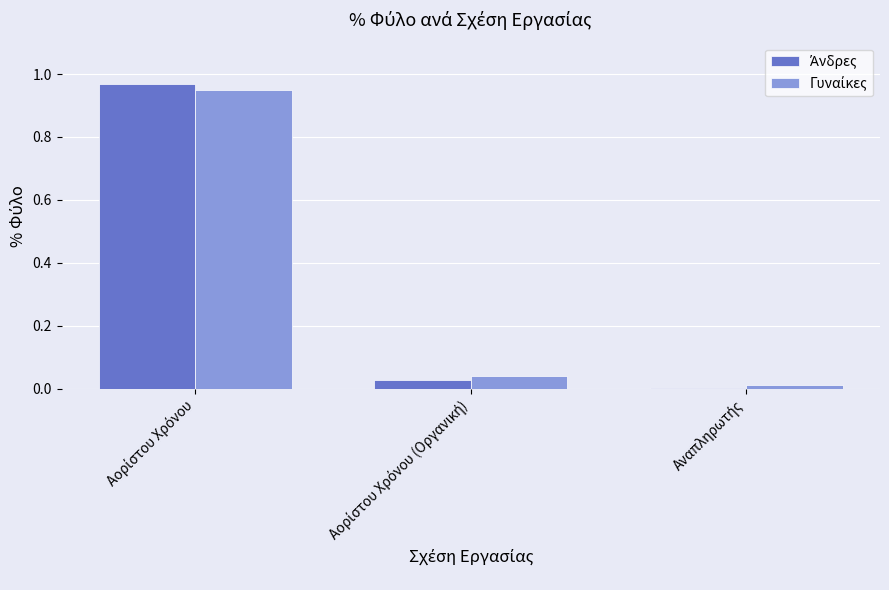

How many categories are shown in the chart?

3